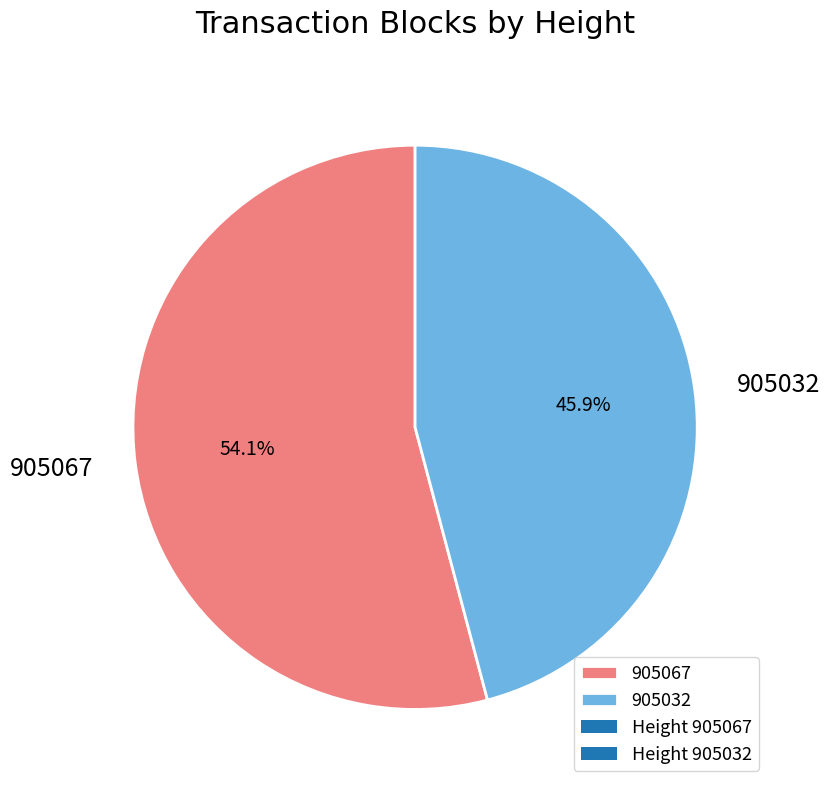

To the nearest percent, what is the average slice percentage?

50%